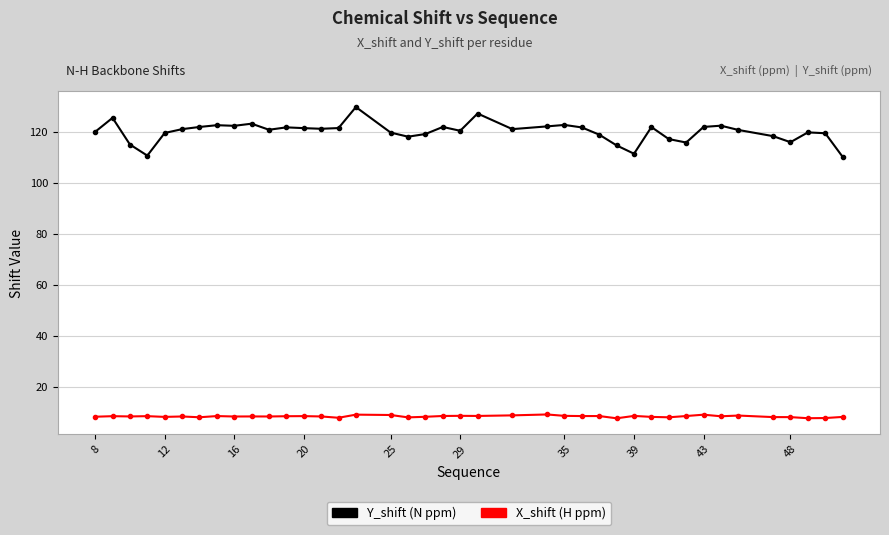

What is the maximum value shown in the chart?

129.6